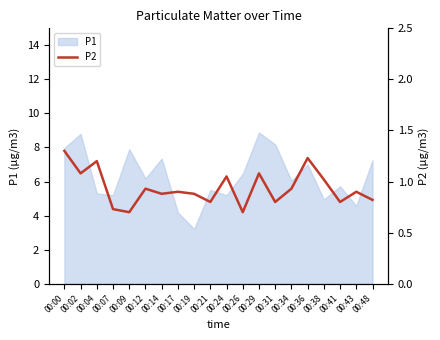

Which category has the lowest value in the P1 series?

00:19